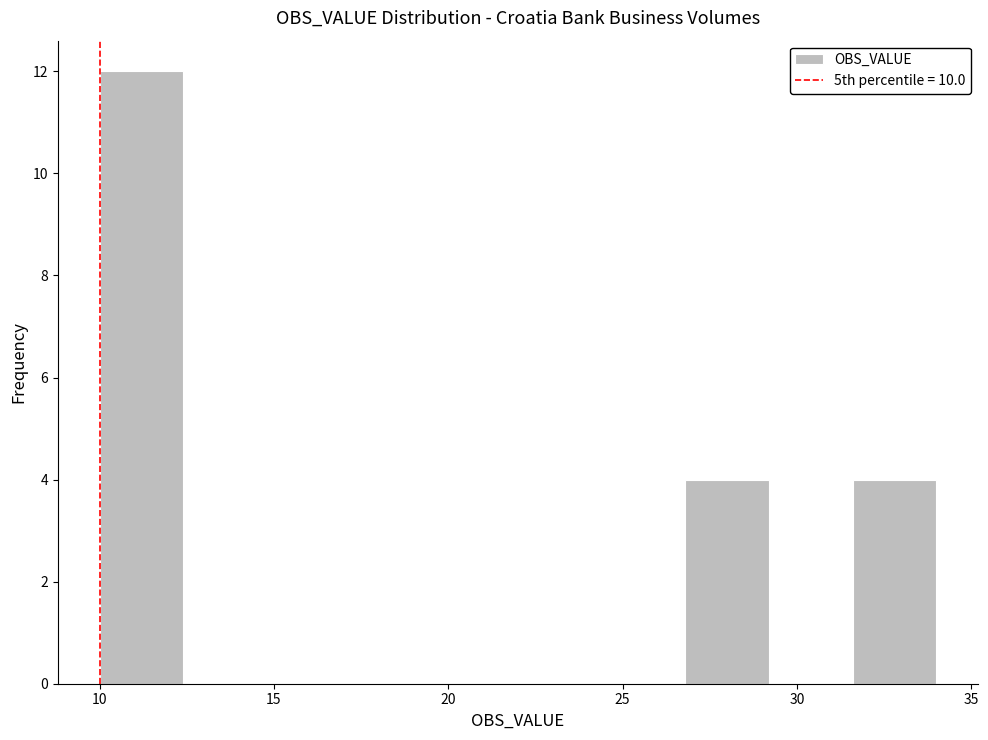

Reading left to right, transcribe this chart: for each bar, give the range it covers on the x-axis and its height. Neither the bar edges nor the heights are printed on the chart, so give them approximately, as read against the axes.

10.0 to 12.4: 12
12.4 to 14.8: 0
14.8 to 17.2: 0
17.2 to 19.6: 0
19.6 to 22.0: 0
22.0 to 24.4: 0
24.4 to 26.8: 0
26.8 to 29.2: 4
29.2 to 31.6: 0
31.6 to 34.0: 4